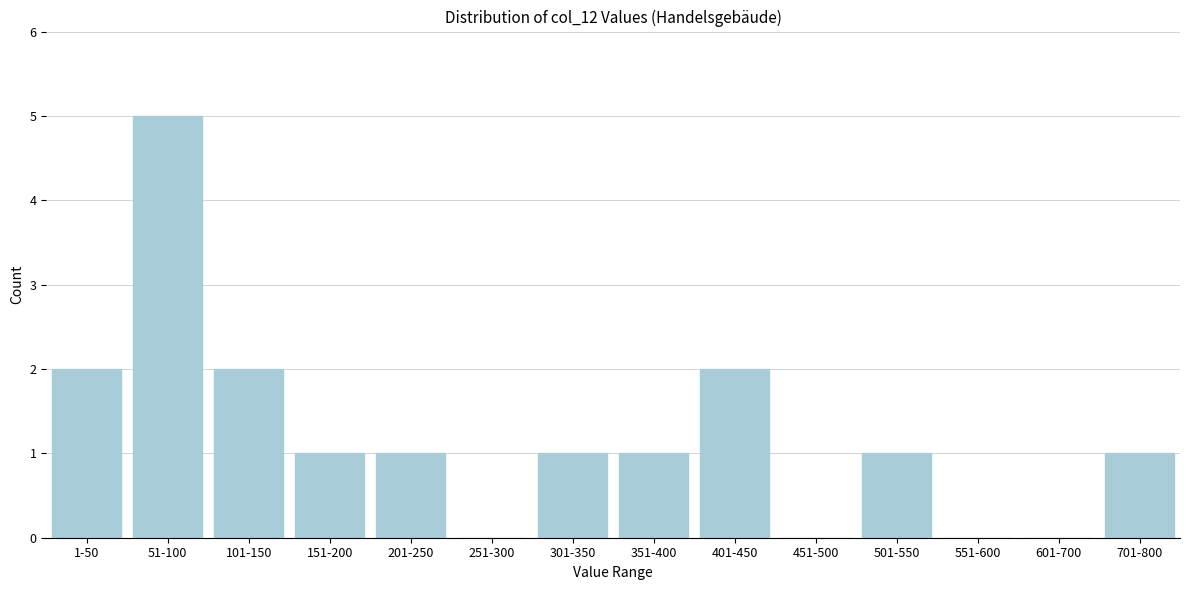

Reading left to right, what are all the values shown in this chart?

1-50=2	51-100=5	101-150=2	151-200=1	201-250=1	251-300=0	301-350=1	351-400=1	401-450=2	451-500=0	501-550=1	551-600=0	601-700=0	701-800=1